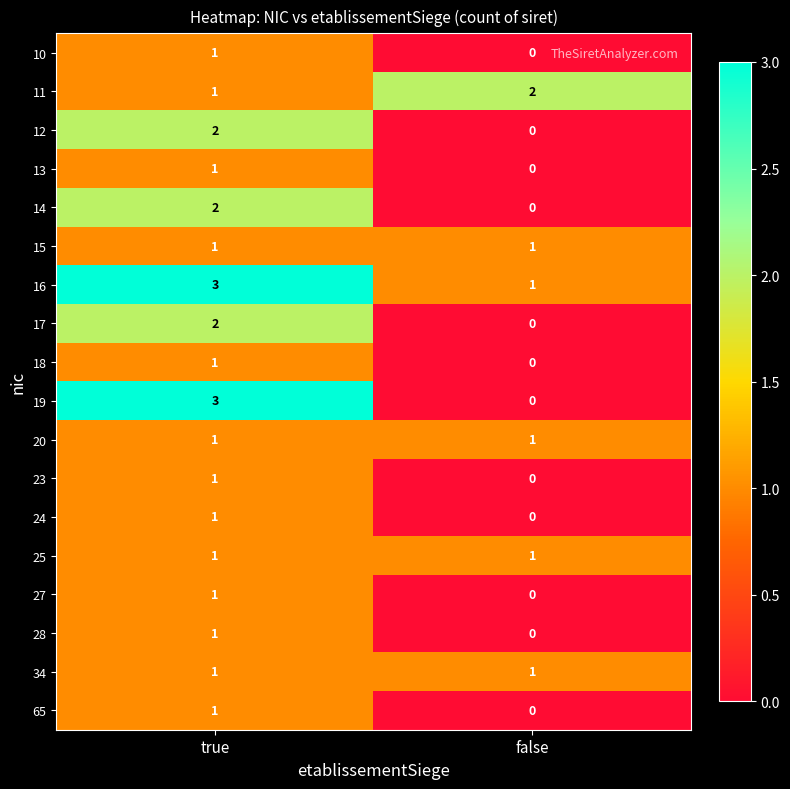

The 24 series shows 1 at false. True or false?

False